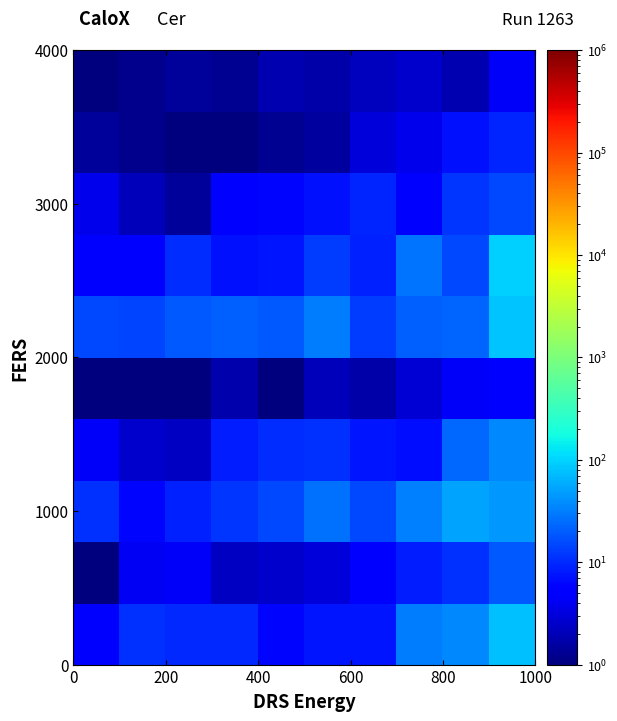

At how many categories does at least one series exceed 90?

1